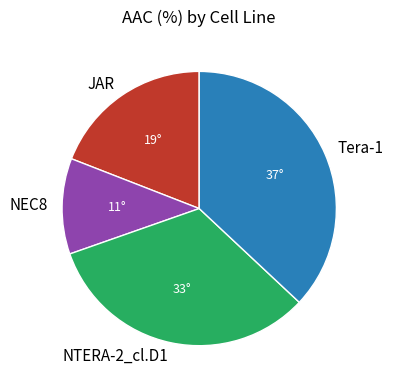

What is the smallest slice in the pie chart?

NEC8